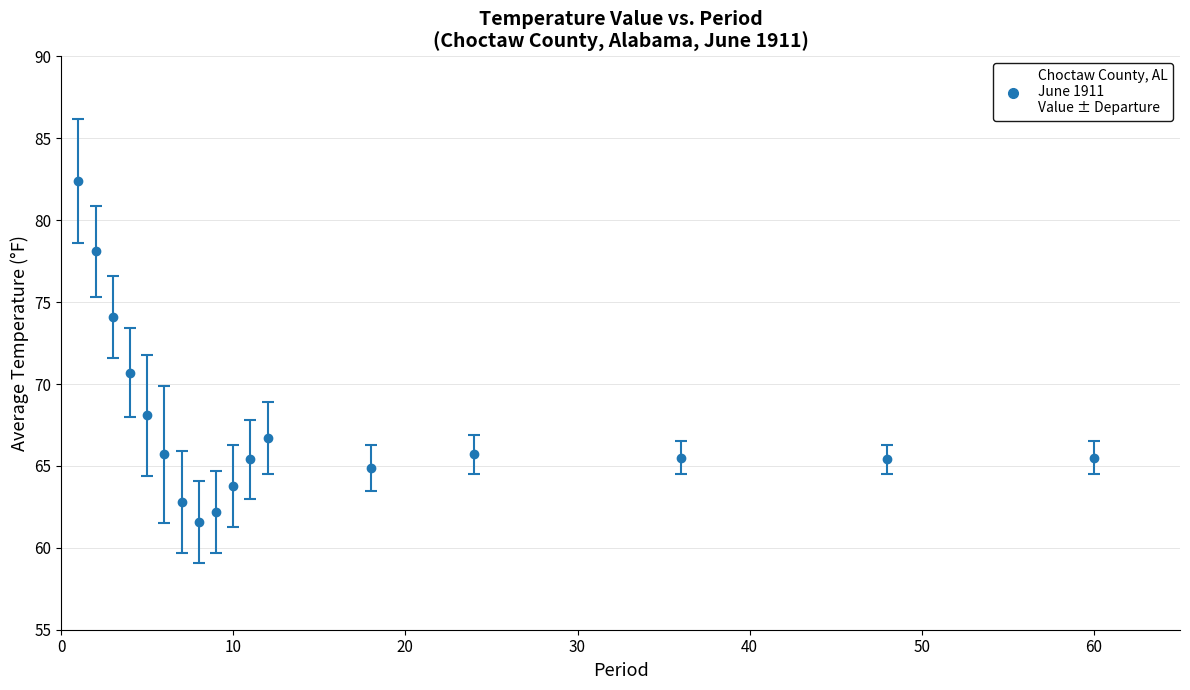

What is the value of the 11th point from the left?

65.4